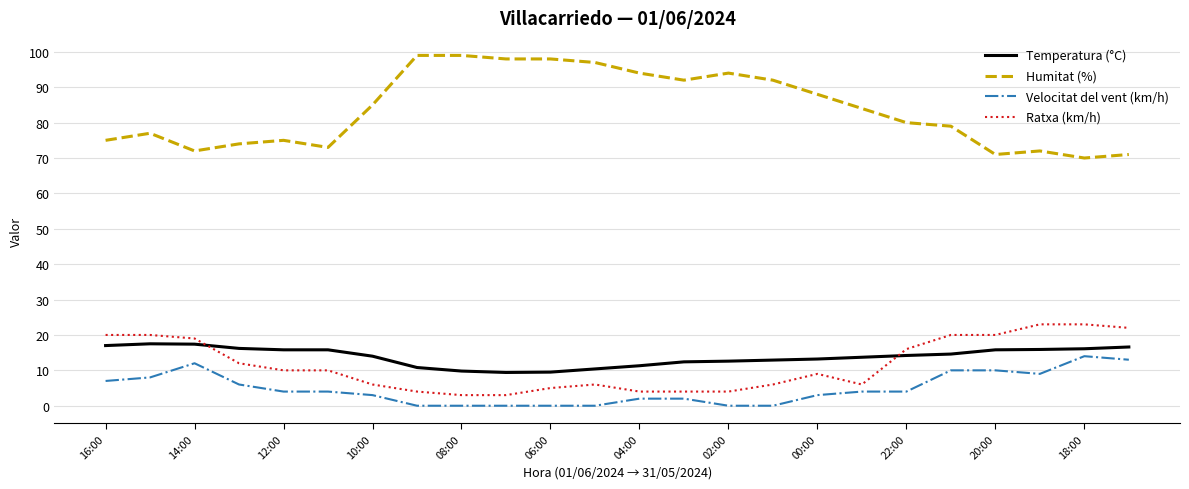

Rank the series by their maximum value, from highest to lowest.

Humitat (%), Ratxa (km/h), Temperatura (°C), Velocitat del vent (km/h)